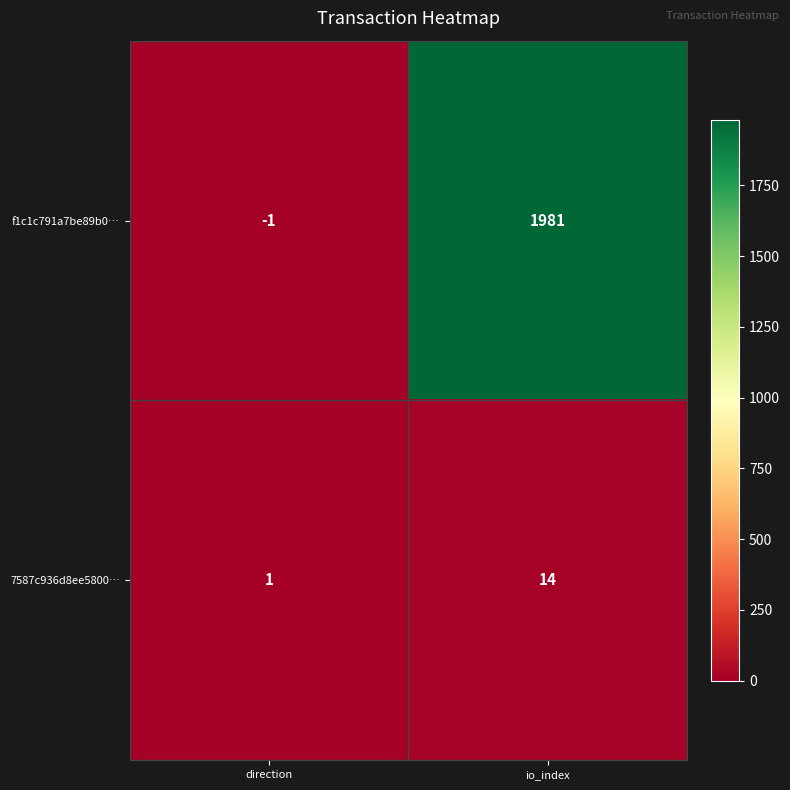

Reading left to right, list all the values displayed in this chart.

f1c1c791a7be89b0…: direction=-1	io_index=1981
7587c936d8ee5800…: direction=1	io_index=14